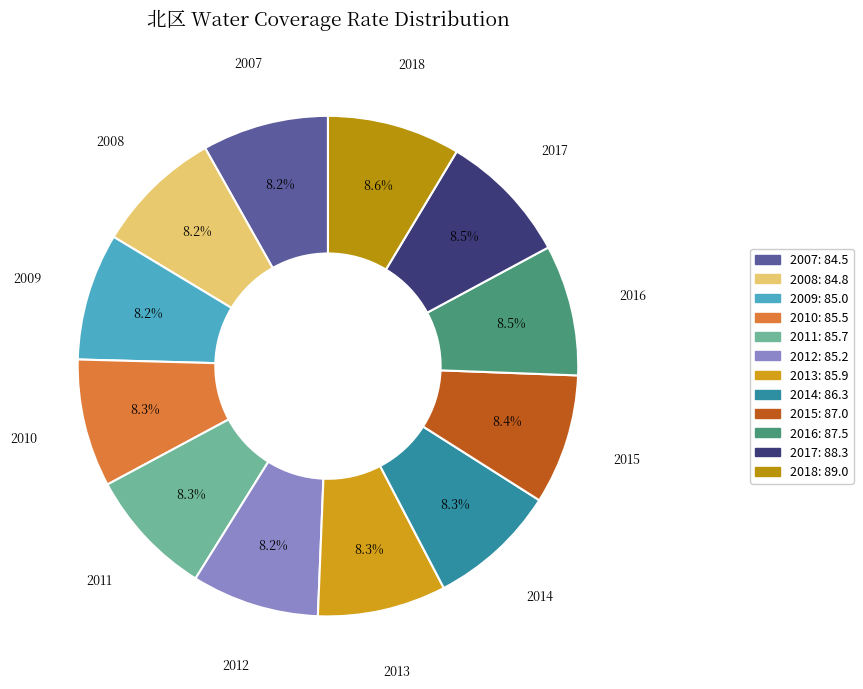

To the nearest percent, what is the average slice percentage?

8%